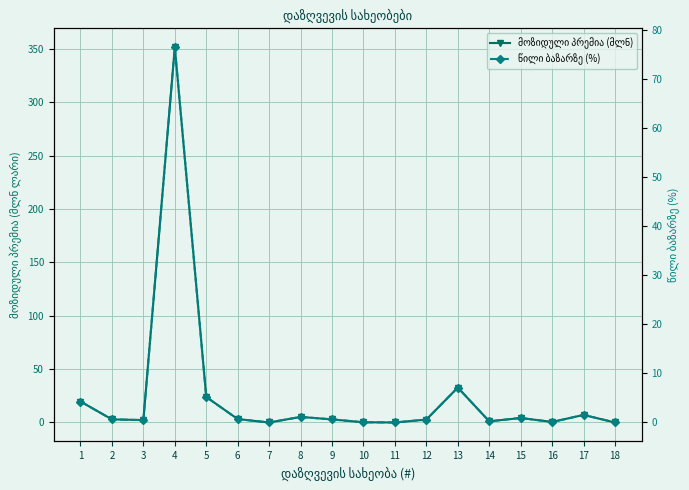

List the labels in order of წილი ბაზარზე (%) value, smallest first.

7, 11, 18, 10, 16, 14, 3, 12, 2, 9, 6, 15, 8, 17, 1, 5, 13, 4